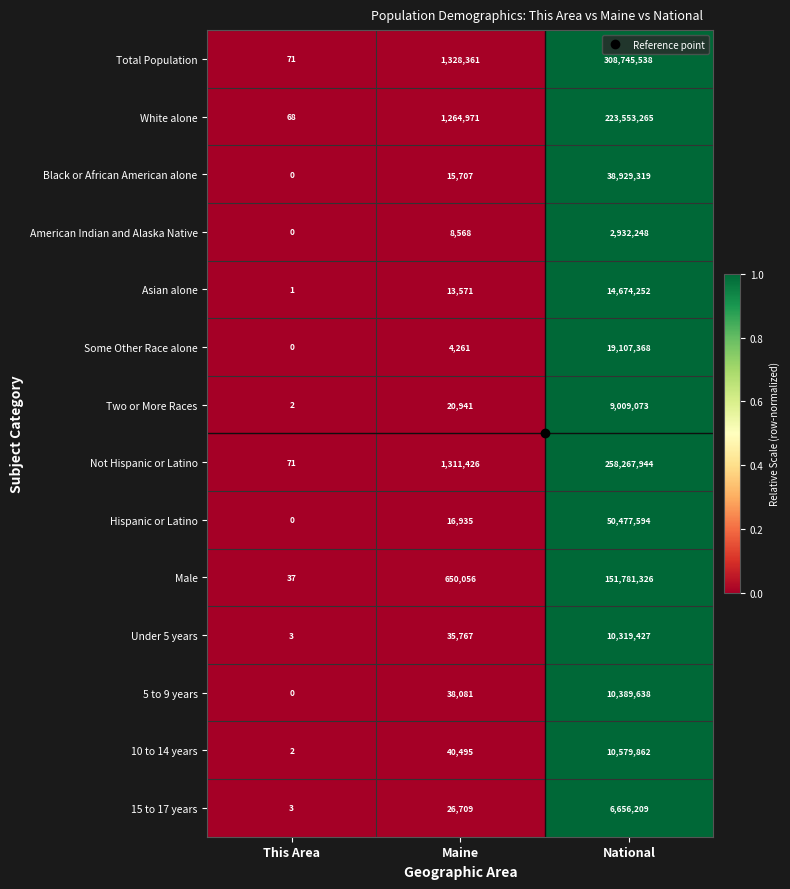

What is the sum of the Under 5 years values at National and This Area?

10319430